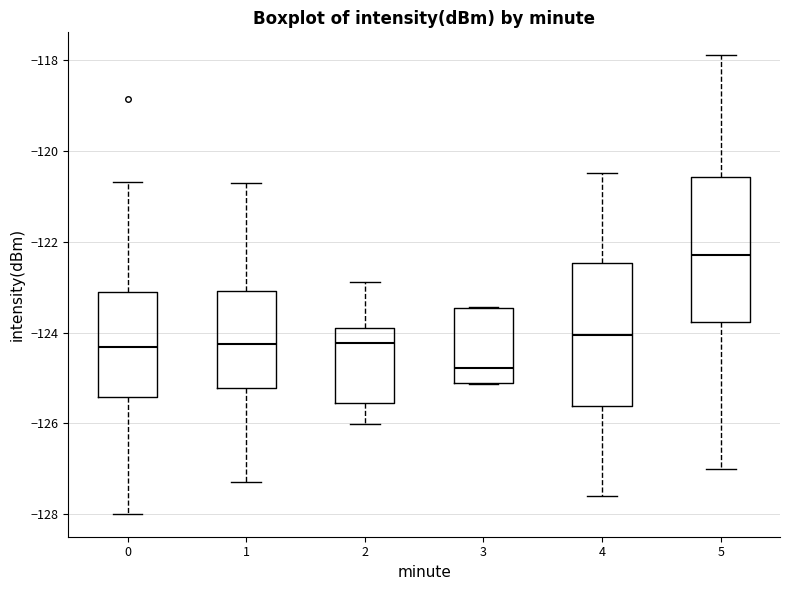

Reading left to right, transcribe this box plot: for each box, give where its median line is, the range the box spans, and where its two whiskers end, as read against the y-axis. The values are not printed on the chart, so give them approximately, as read against the axis.

0: median -124.4, box -125.4 to -123.2, whiskers -128.0 to -120.6
1: median -124.2, box -125.2 to -123.0, whiskers -127.2 to -120.8
2: median -124.2, box -125.6 to -123.8, whiskers -126.0 to -122.8
3: median -124.8, box -125.2 to -123.4, whiskers -125.2 to -123.4
4: median -124.0, box -125.6 to -122.4, whiskers -127.6 to -120.4
5: median -122.2, box -123.8 to -120.6, whiskers -127.0 to -117.8